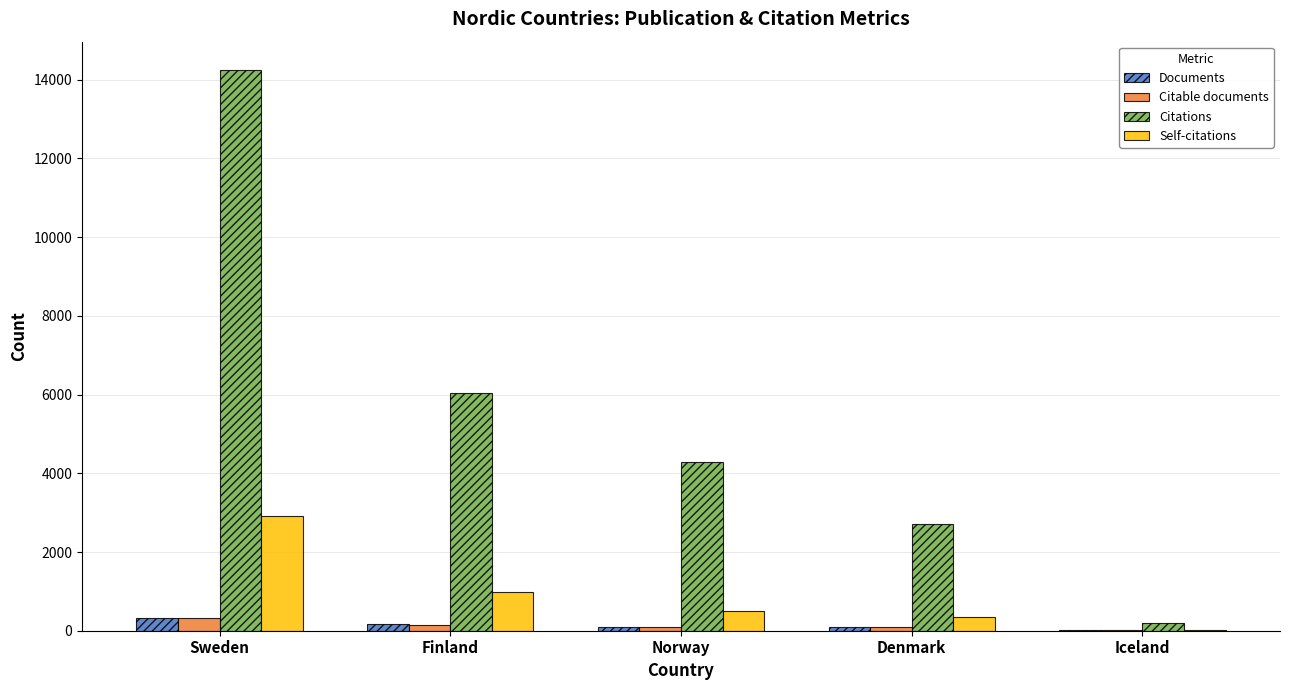

What is the greatest value displayed?

14256